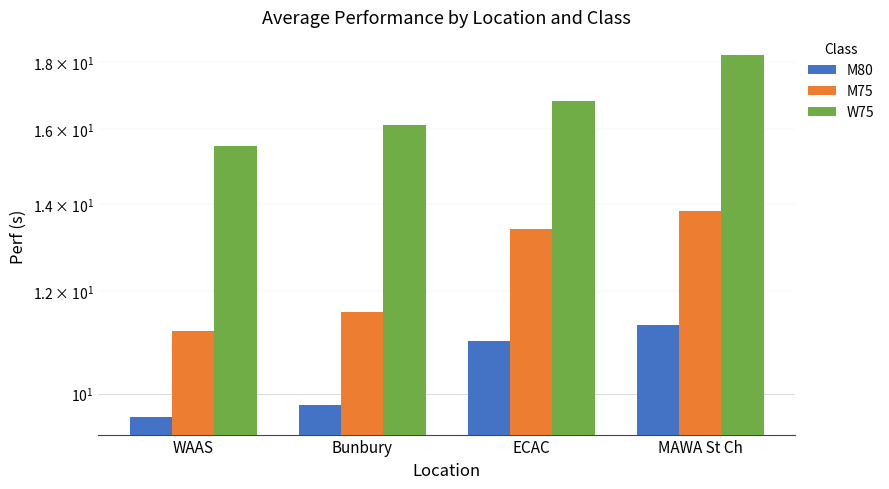

What is the approximate value of M75 at MAWA St Ch?

13.8